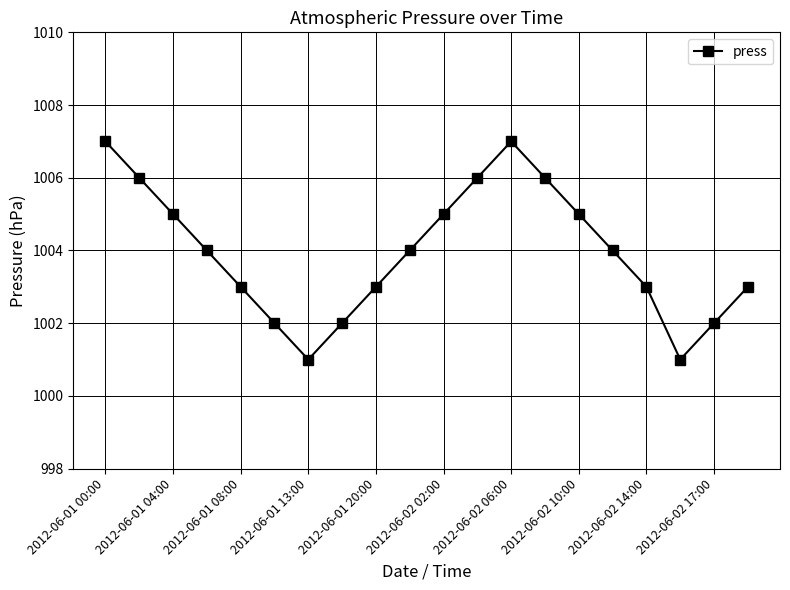

What is the smallest value displayed?

1001